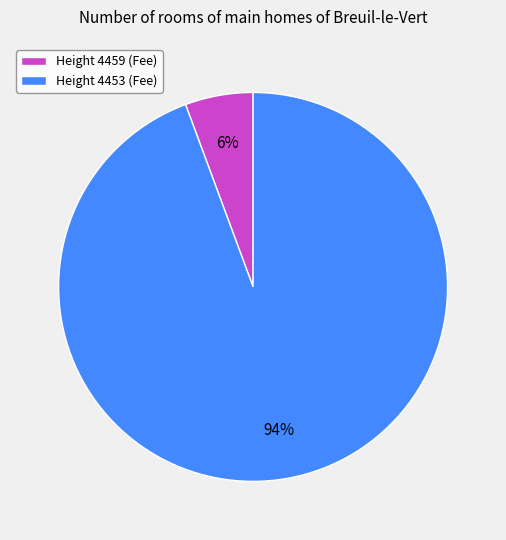

How many segments does this pie chart have?

2